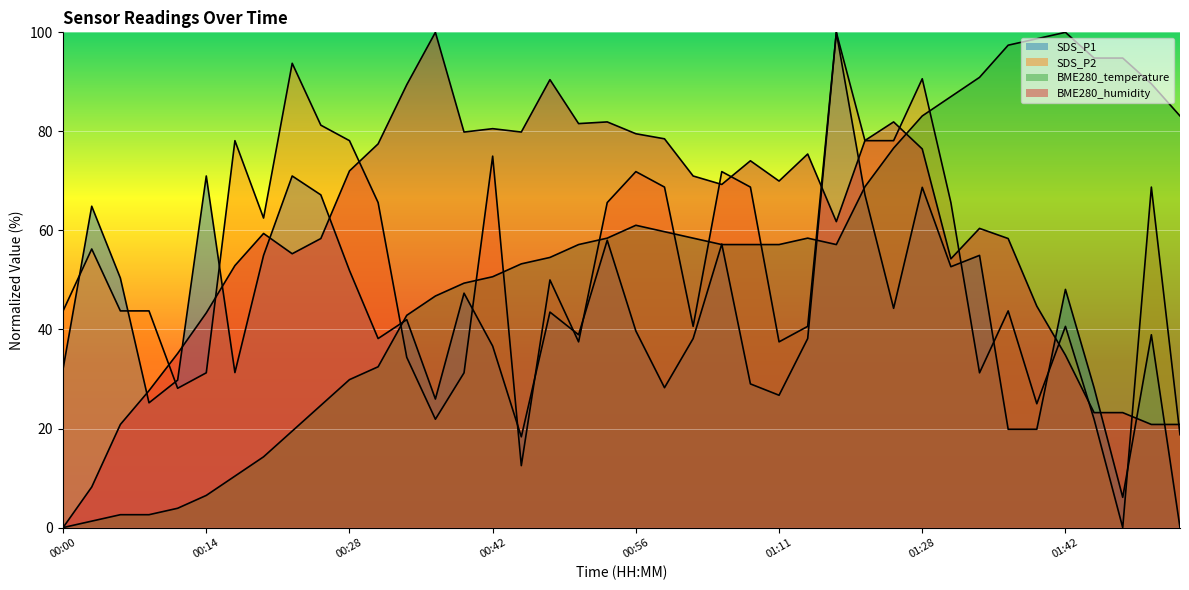

How many lines are shown in the chart?

4